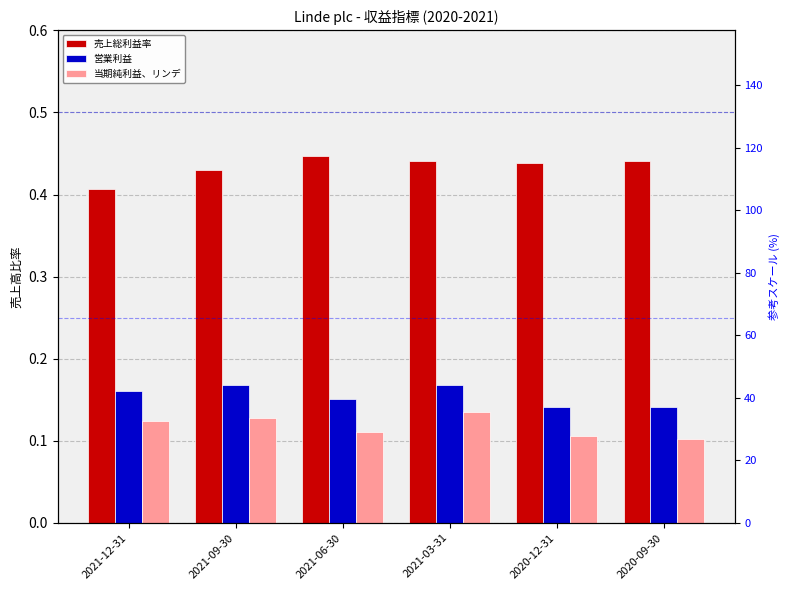

List the labels in order of 売上総利益率 value, largest first.

2021-06-30, 2020-09-30, 2021-03-31, 2020-12-31, 2021-09-30, 2021-12-31